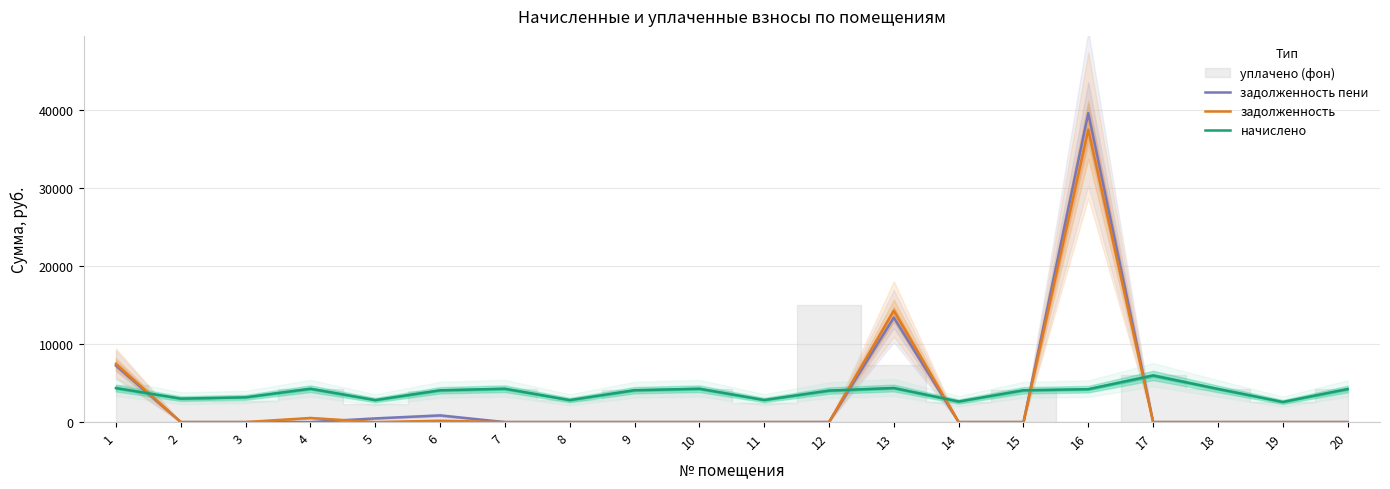

What is the difference between the начислено values at 4 and 12?

240.1